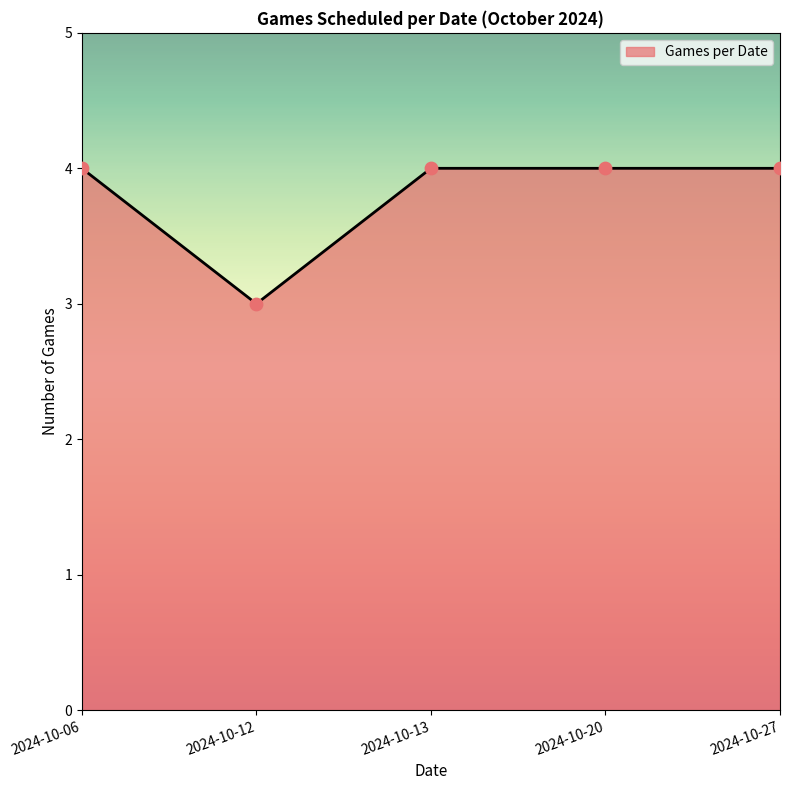

Approximately how many times larger is the value at 2024-10-06 compared to 2024-10-13?

1.0